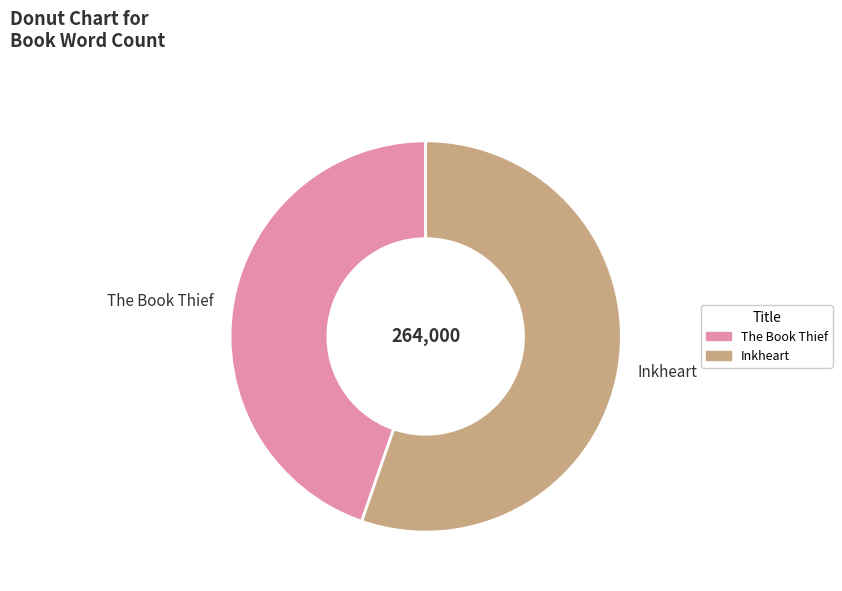

How many slices are in this pie chart?

2